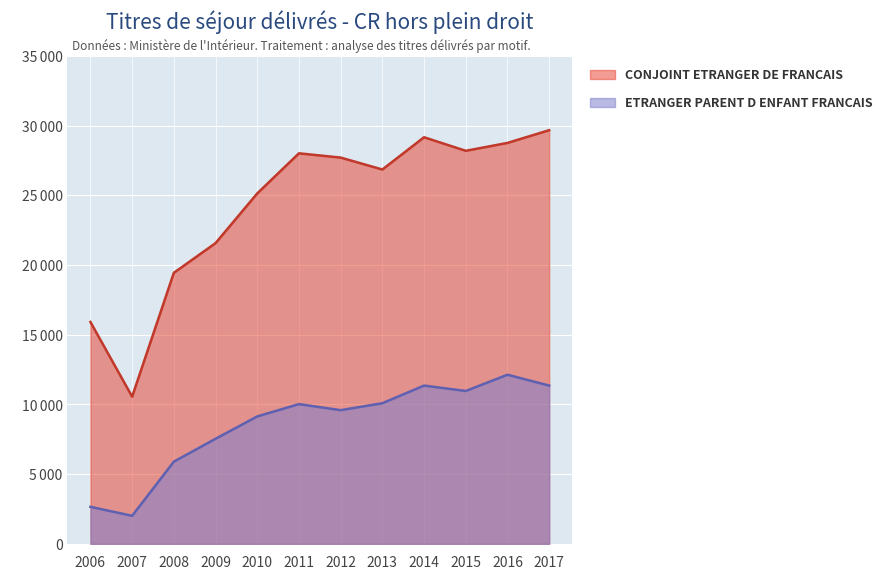

What is the total value across all series at 2014?

40528